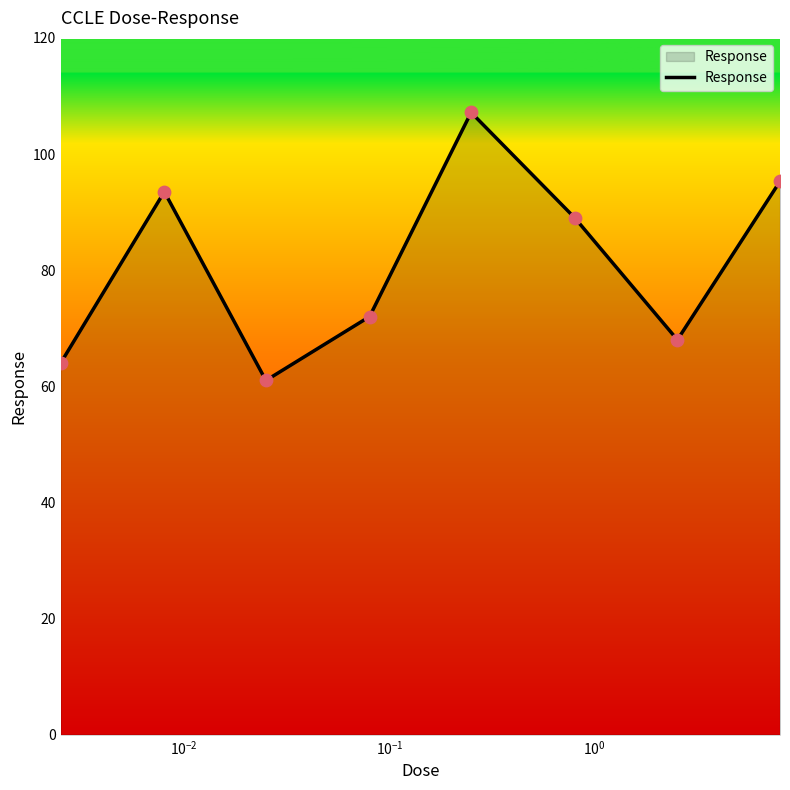

True or false: there are more than 1 points higher than both neighbors.

True